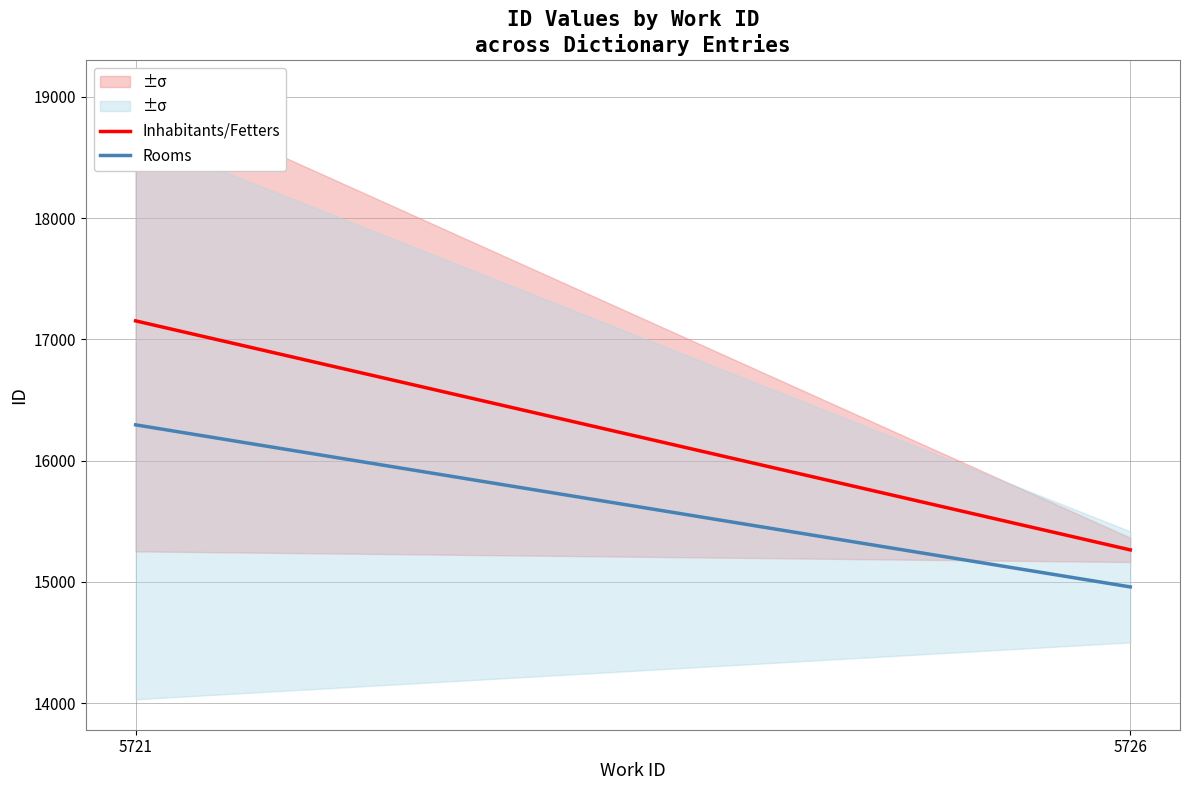

Which has a higher value, 5721 or 5726?

5721